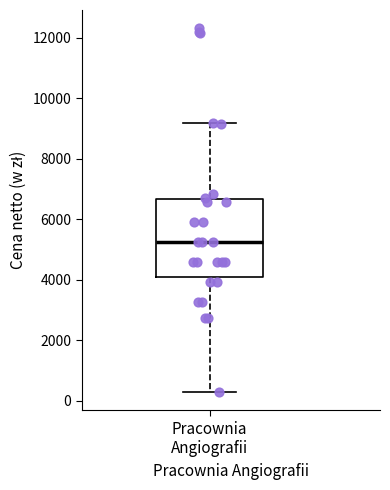

Where does the median line of the box for Pracownia Angiografii sit on the y-axis? The values are not printed on the chart, so give them approximately, as read against the axis.

5200